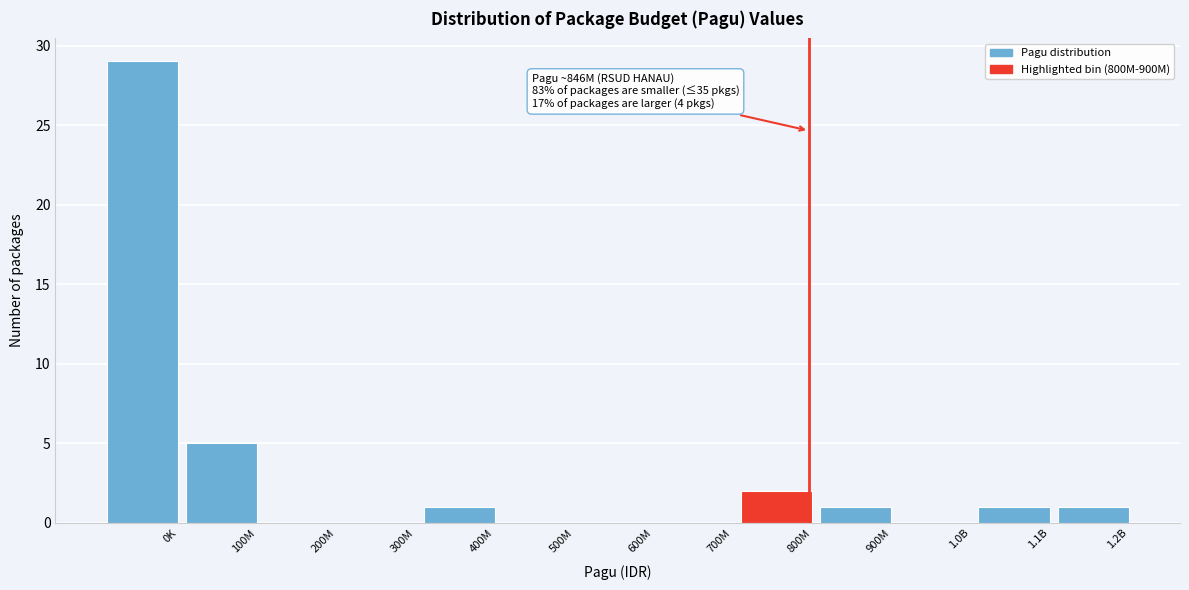

Reading right to left, extract all data points from this chart.

1.2B=1	1.1B=1	1.0B=0	900M=1	800M=2	700M=0	600M=0	500M=0	400M=1	300M=0	200M=0	100M=5	0K=29